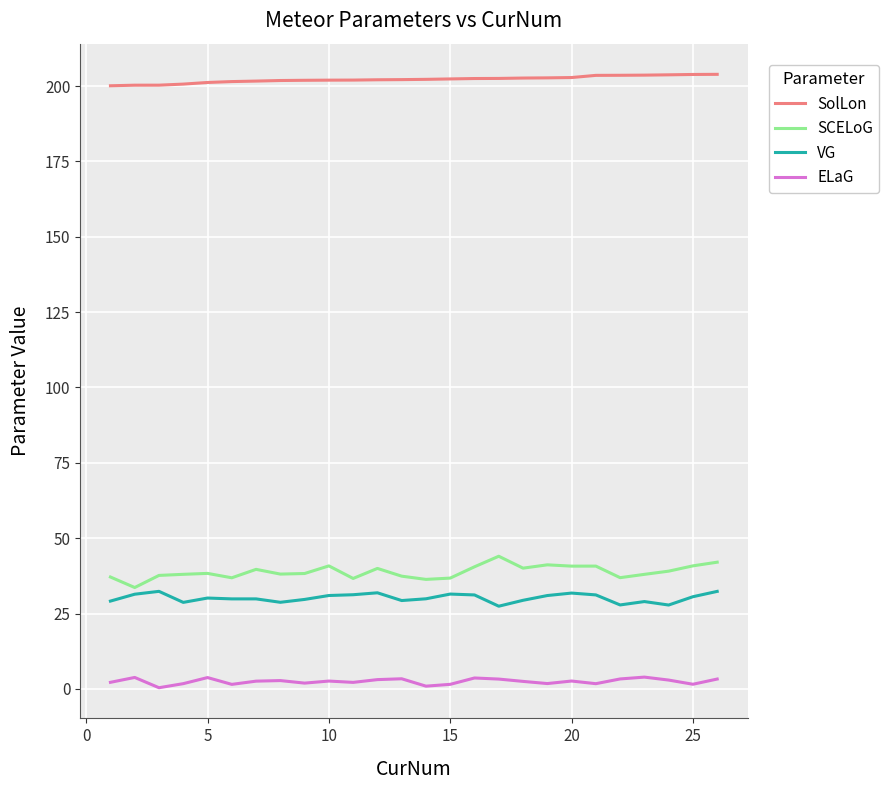

What are all the series names shown in the legend?

SolLon, SCELoG, VG, ELaG